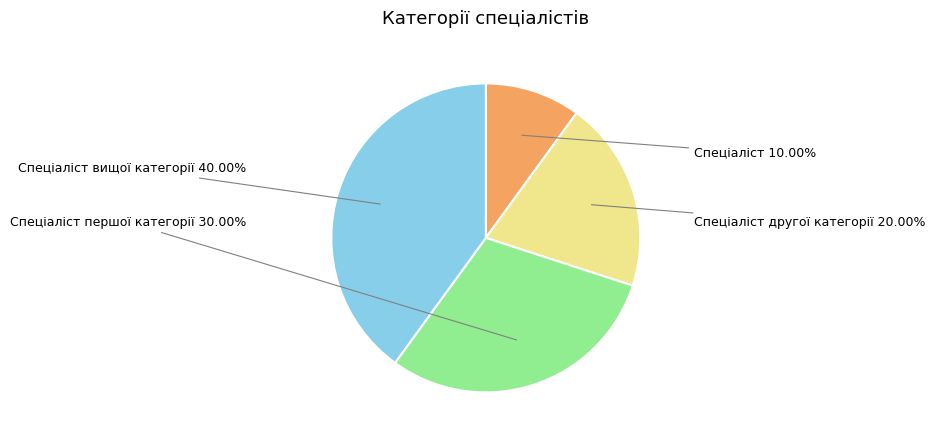

How many segments does this pie chart have?

4